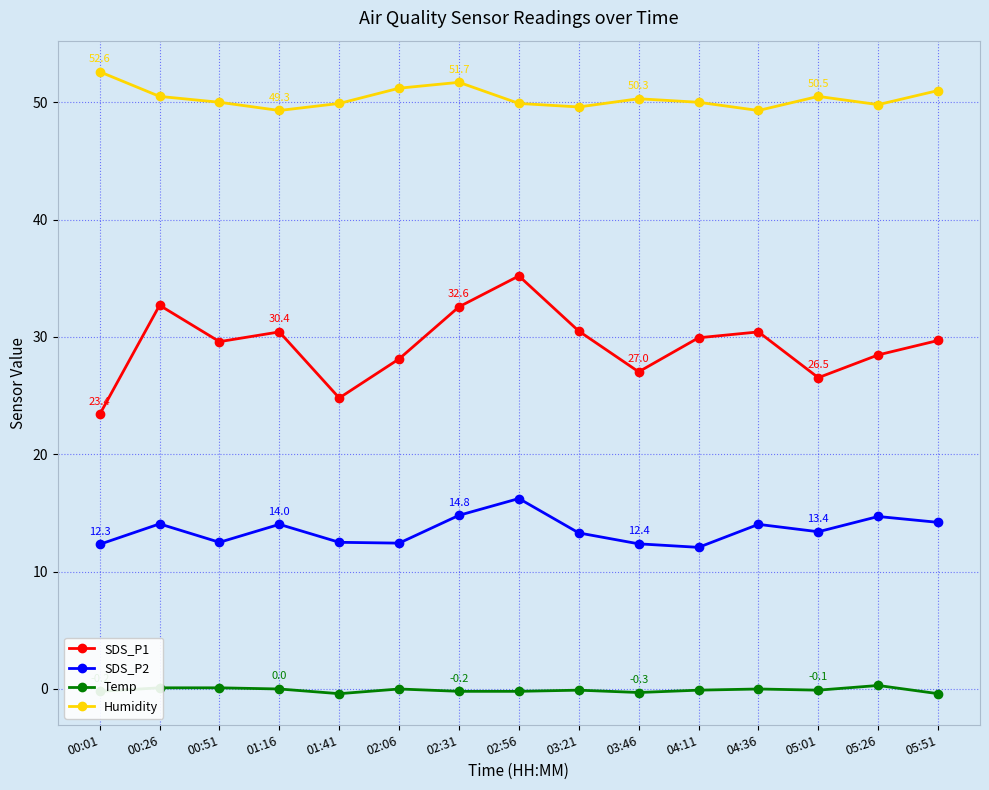

True or false: SDS_P1 and SDS_P2 cross at least once.

False